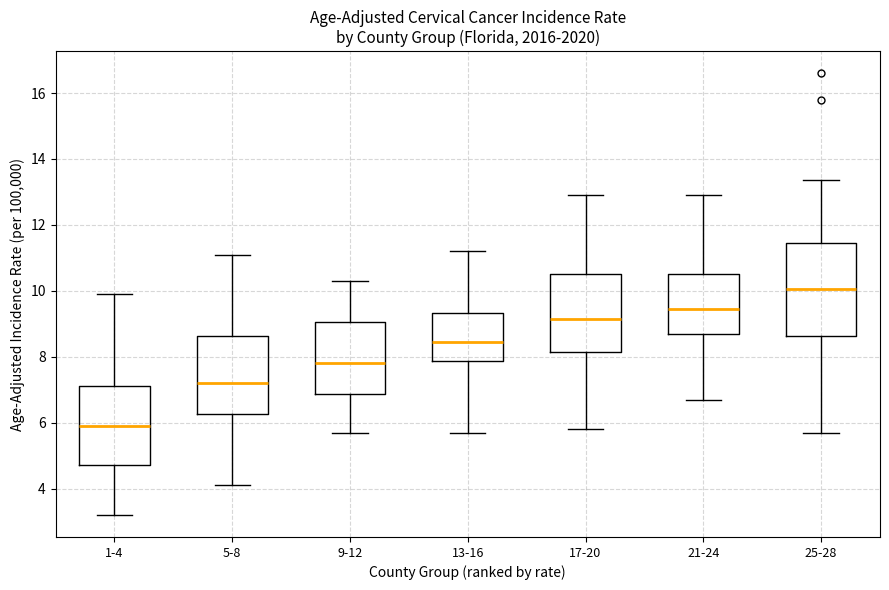

Where is the lower edge of the box for 13-16 on the y-axis? The values are not printed on the chart, so give them approximately, as read against the axis.

7.8